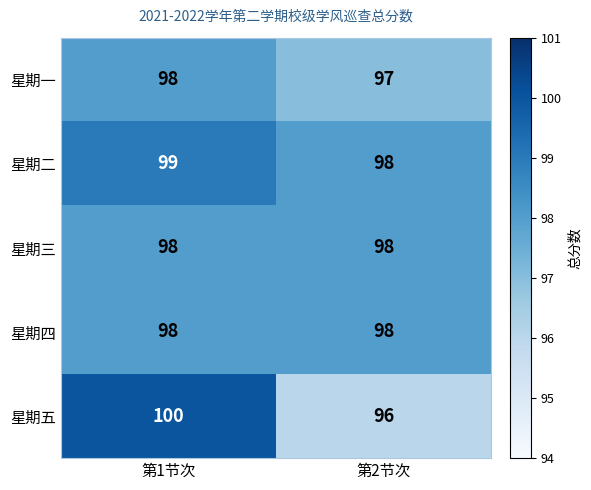

How many distinct data groups are displayed?

5